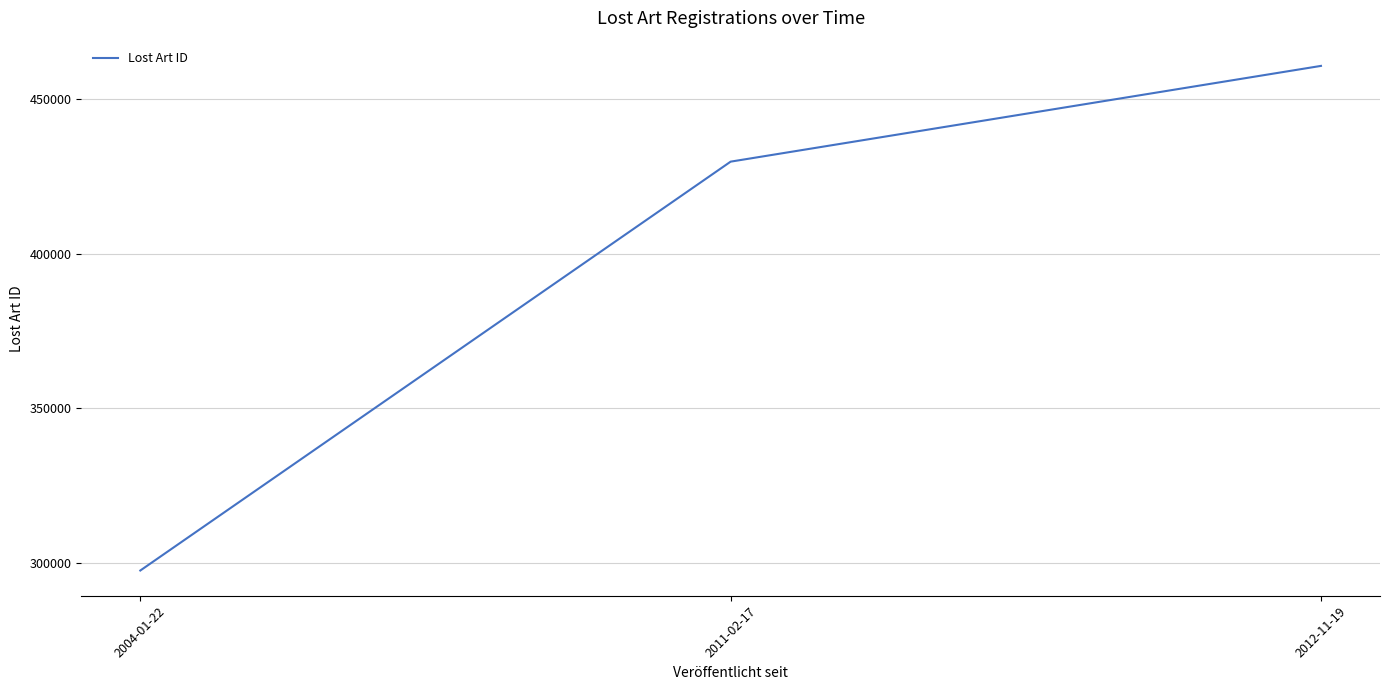

Rank the categories by value from lowest to highest.

2004-01-22, 2011-02-17, 2012-11-19